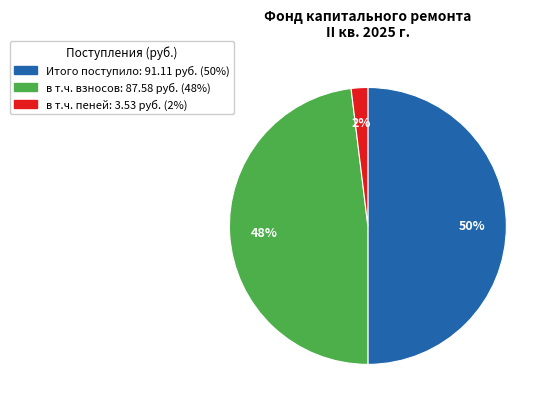

To the nearest percent, what is the average slice percentage?

33%